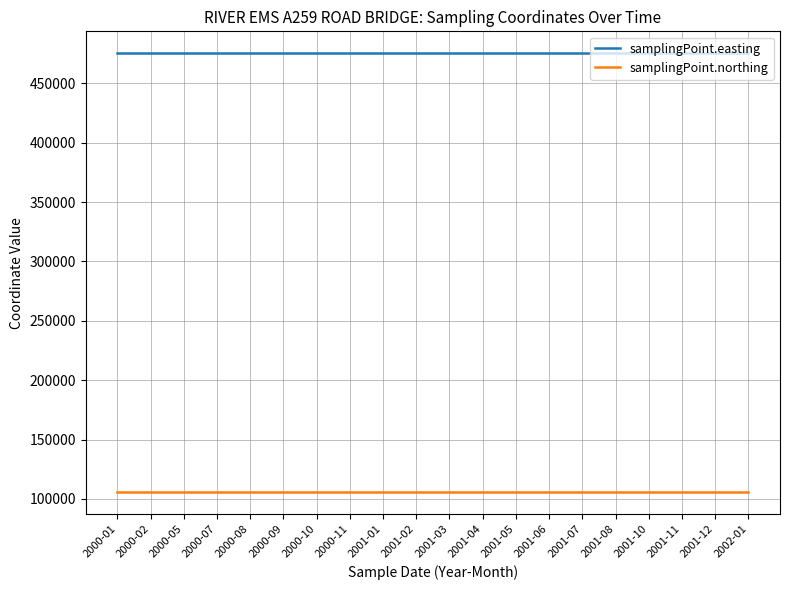

True or false: samplingPoint.northing and samplingPoint.easting cross at least once.

False